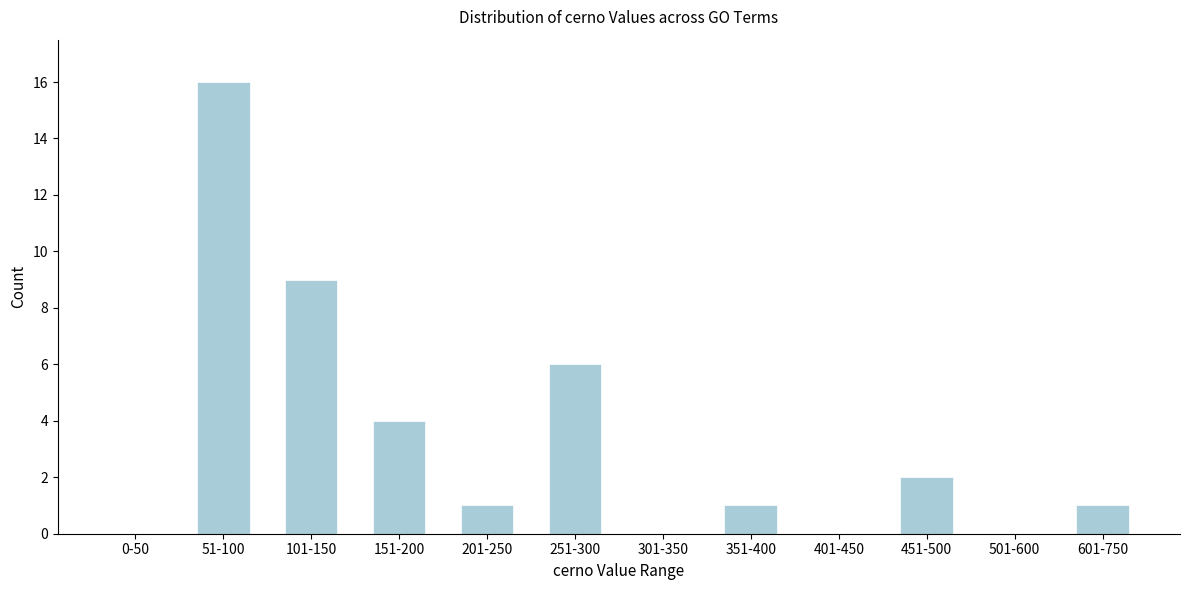

Reading left to right, extract all data points from this chart.

0-50=0	51-100=16	101-150=9	151-200=4	201-250=1	251-300=6	301-350=0	351-400=1	401-450=0	451-500=2	501-600=0	601-750=1